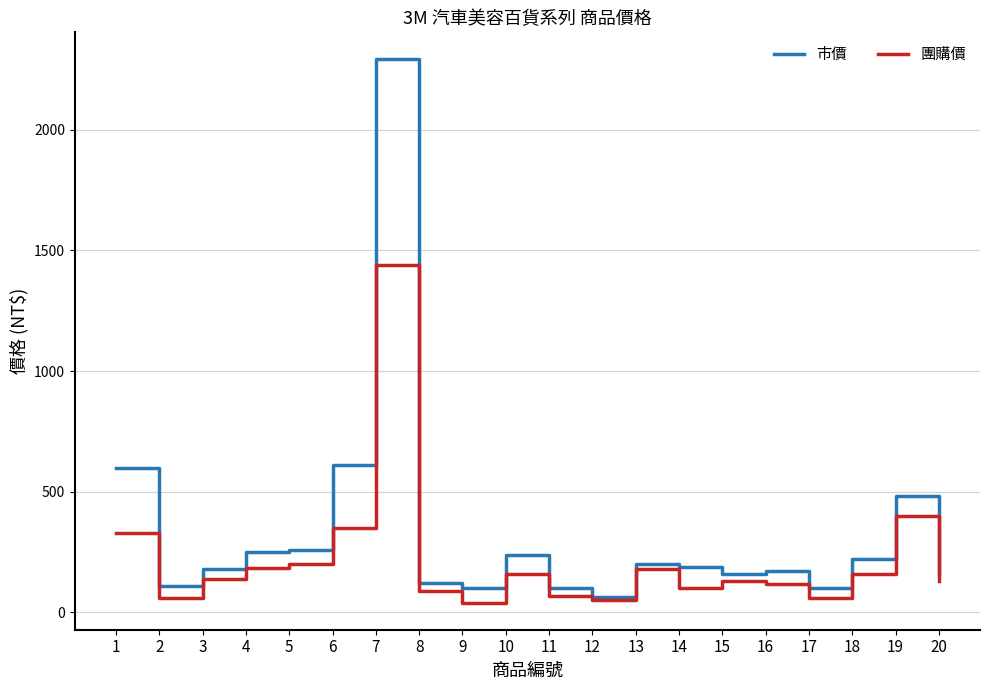

What is the sum of all 團購價 values?

4376